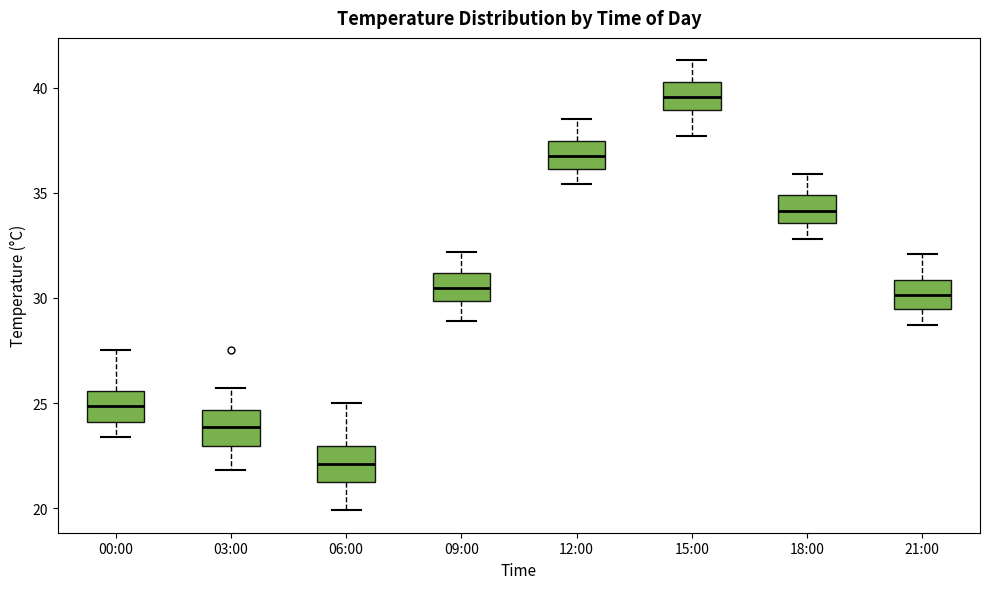

Which box's median line is the highest?

15:00